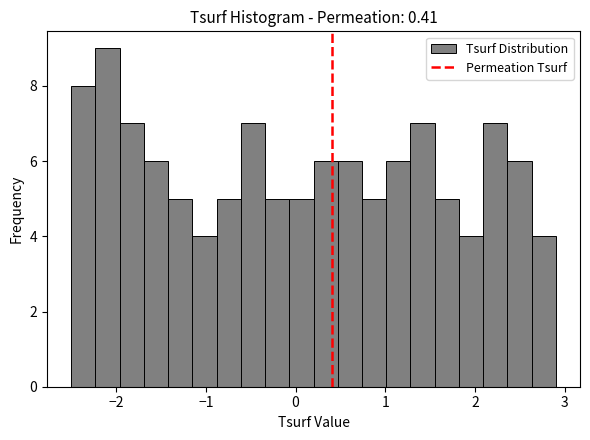

Around what value on the x-axis is the tallest bar? Give the approximate position of its centre, as read against the axis.

-2.1